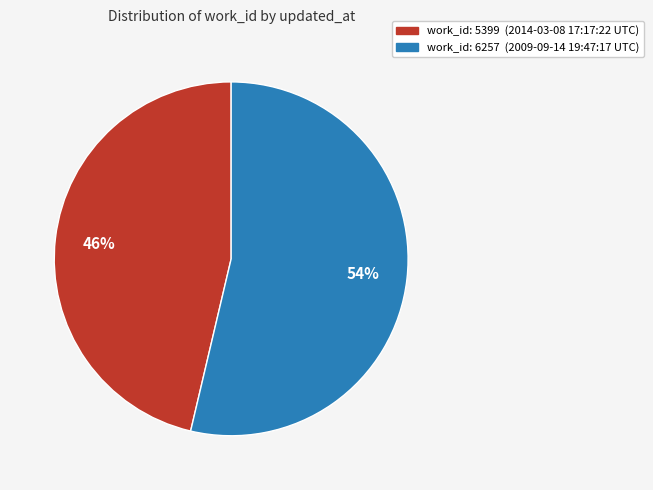

Does any single category account for the majority?

Yes